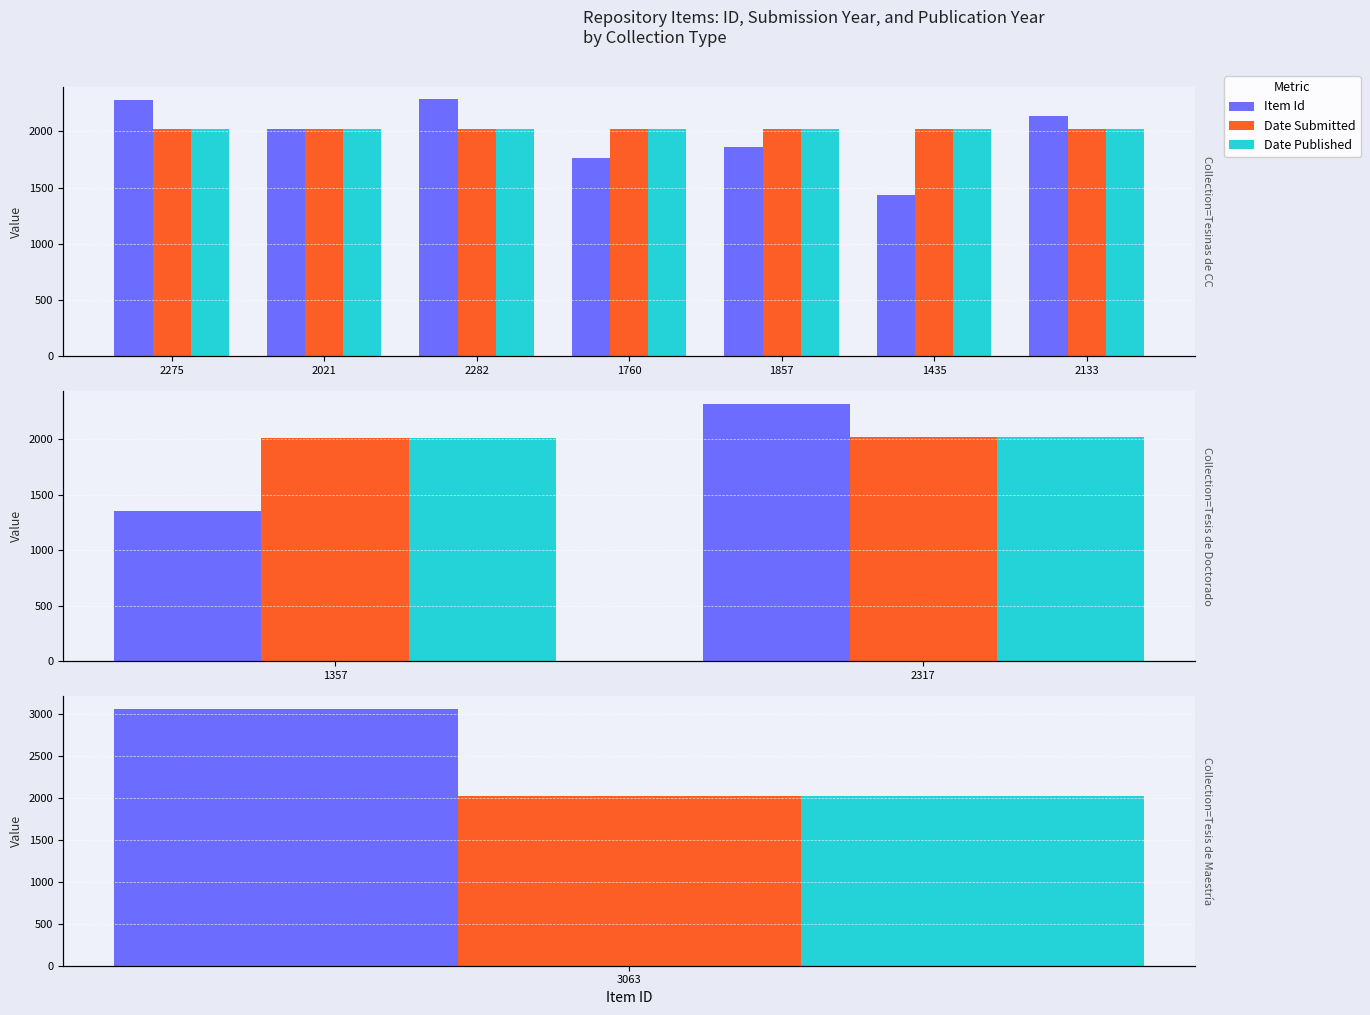

Which series changed the most between 1357 and 2317?

Item Id